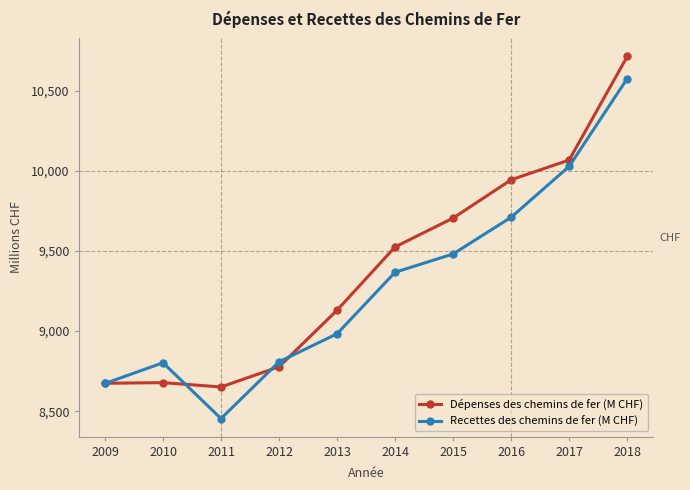

At which label is Dépenses des chemins de fer (M CHF) closest to 9682?

2015